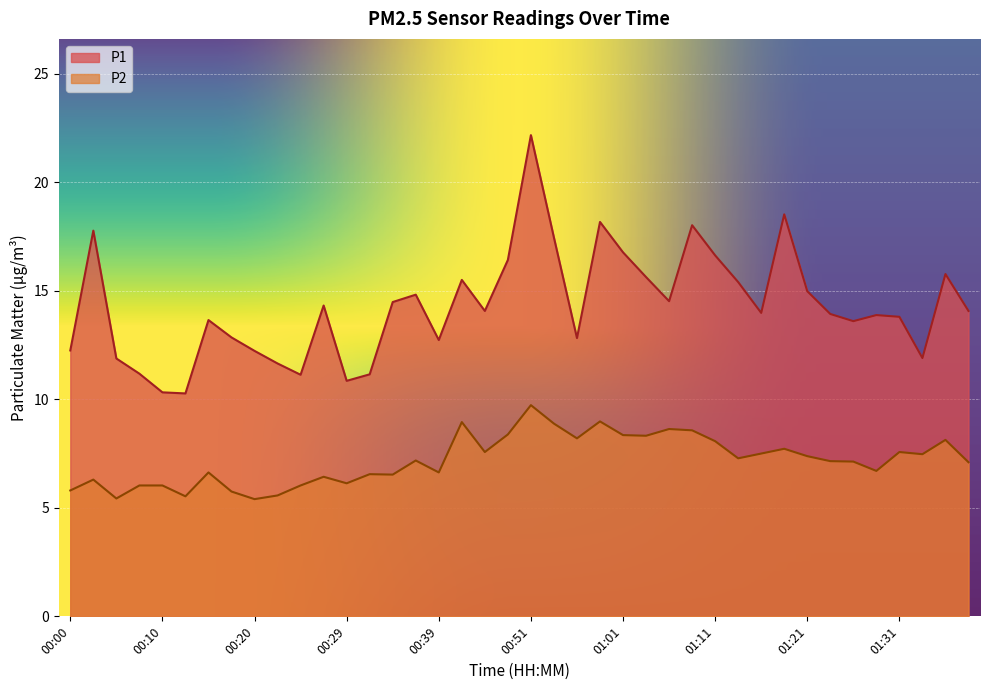

What is the total value across all series at 00:10?

16.4